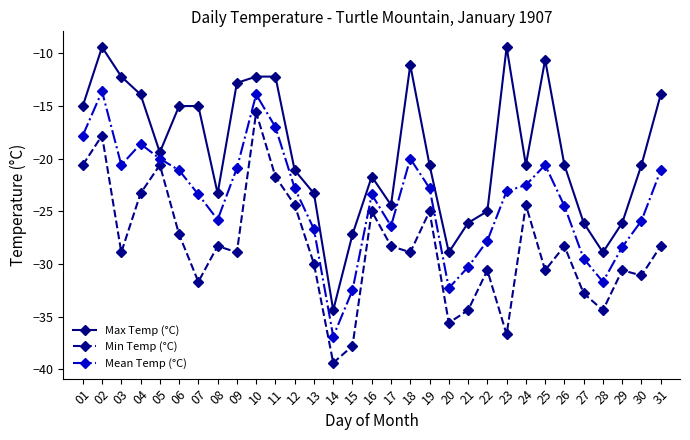

What is the lowest value of the Mean Temp (°C) series?

-36.9